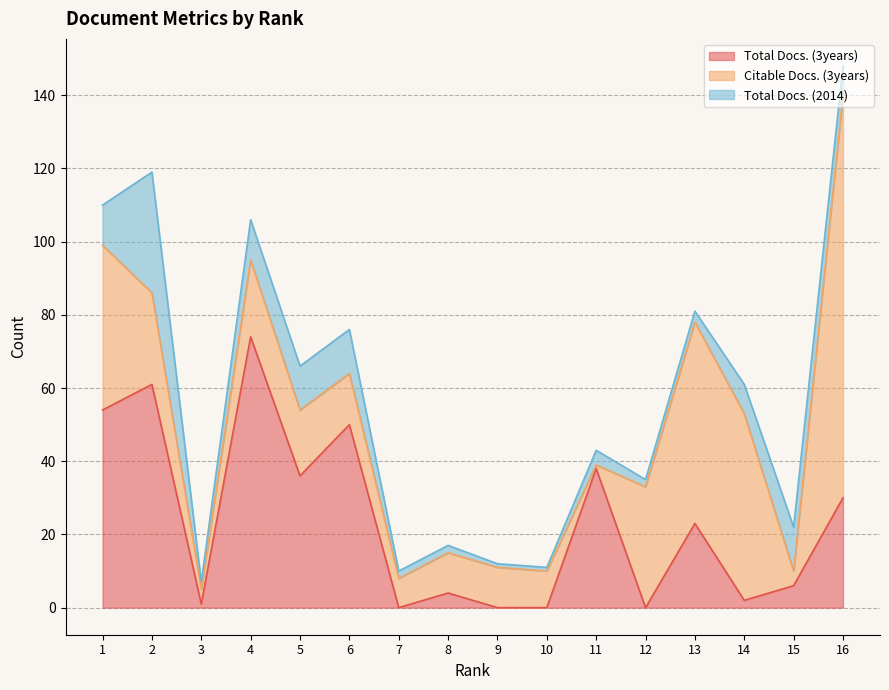

Where do Total Docs. (2014) and Total Docs. (3years) first cross each other?

2 and 3